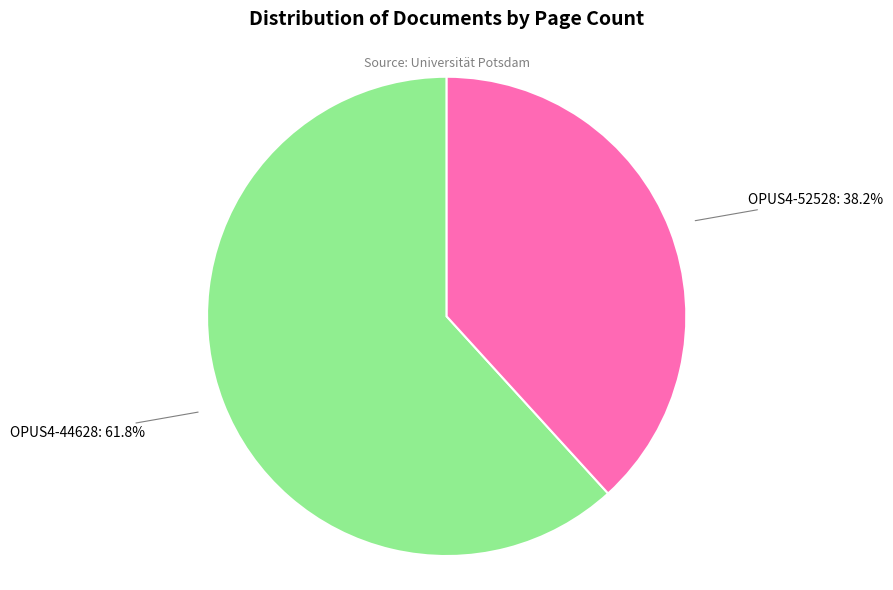

How many slices are in this pie chart?

2